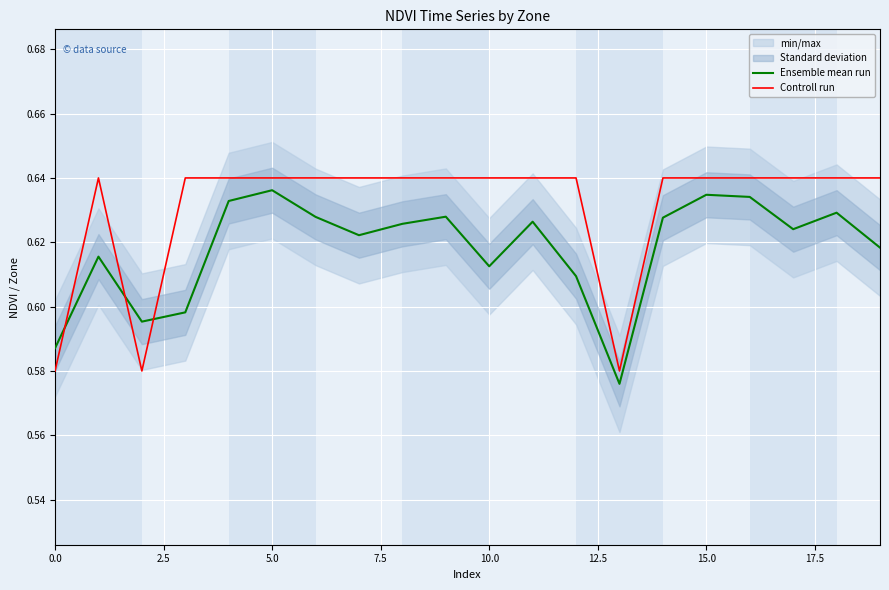

True or false: Ensemble mean run and Controll run cross at least once.

True